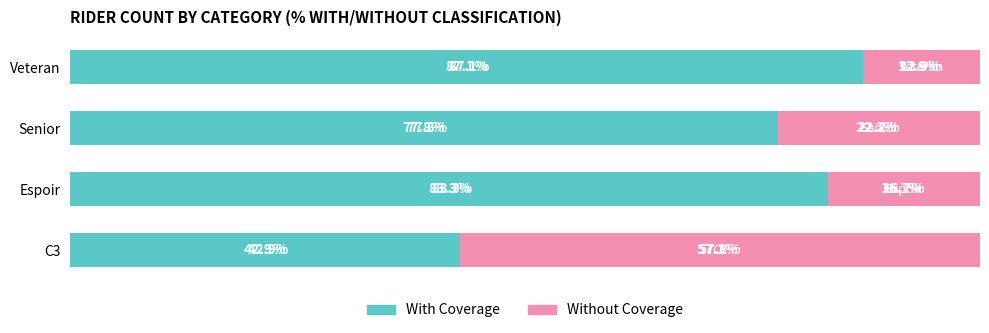

Which category has the lowest value in the With Coverage series?

C3